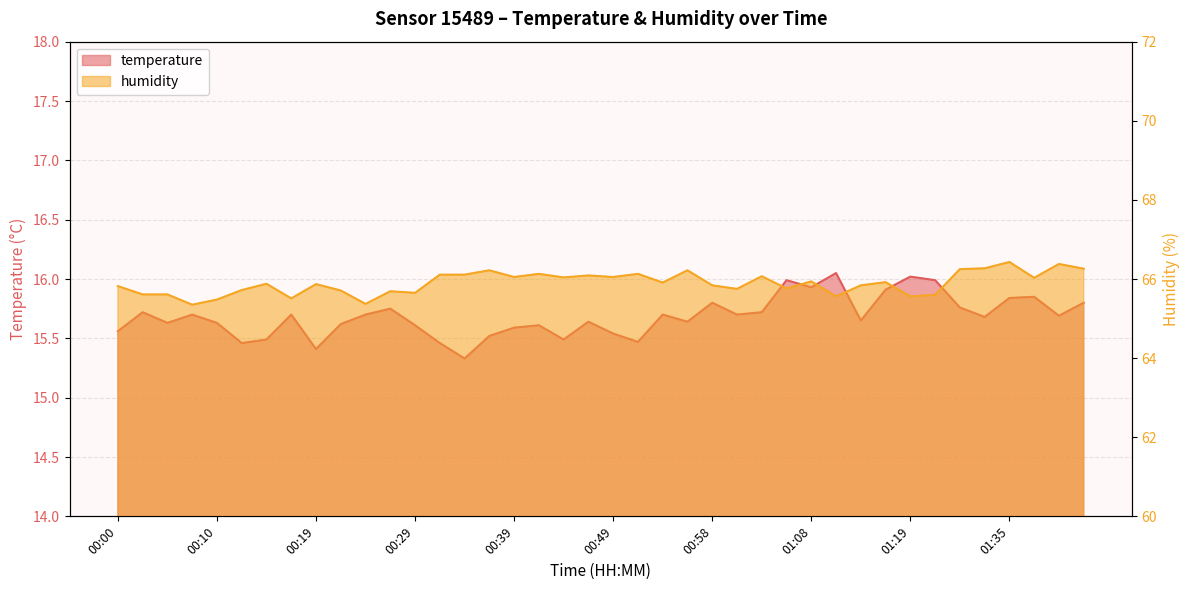

What is the label of the 26th point from the right?

00:34